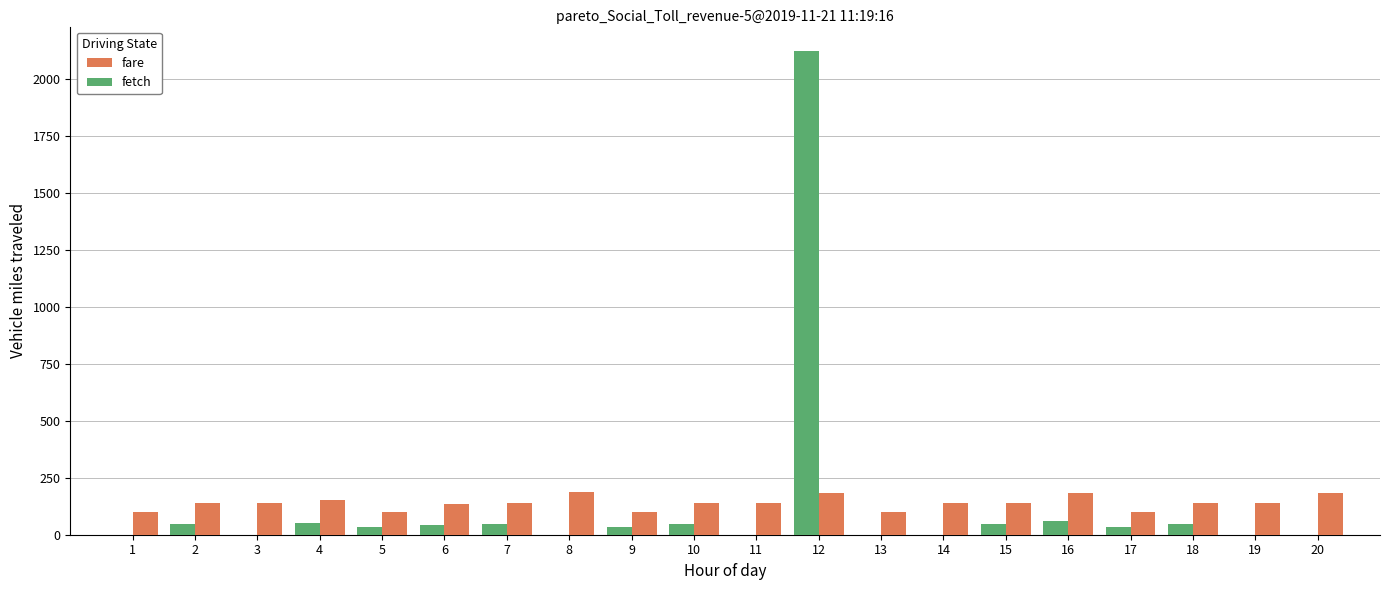

The value of fetch at 3 is 1289.6. True or false?

False